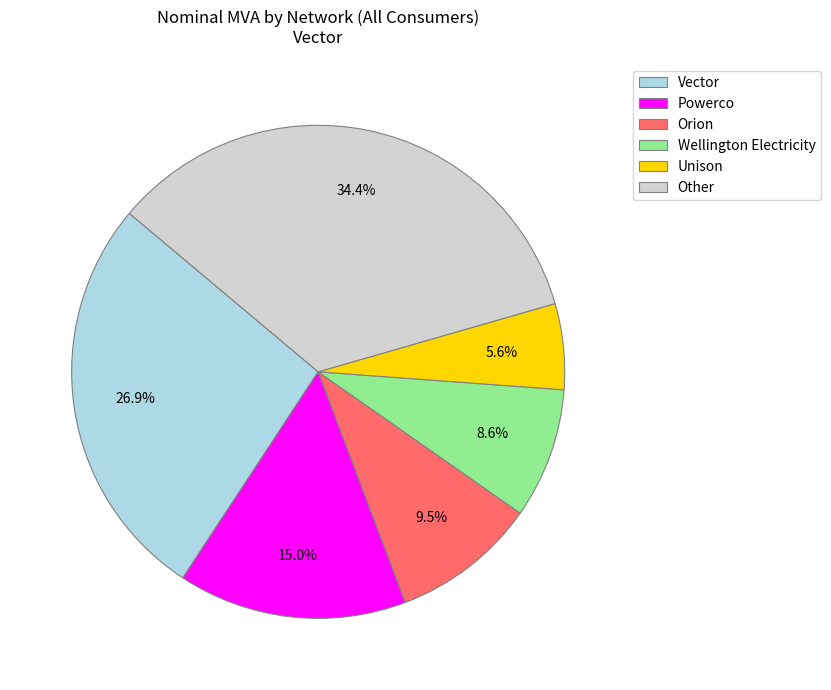

What is the ratio of the value at Other to the value at Wellington Electricity?

4.0